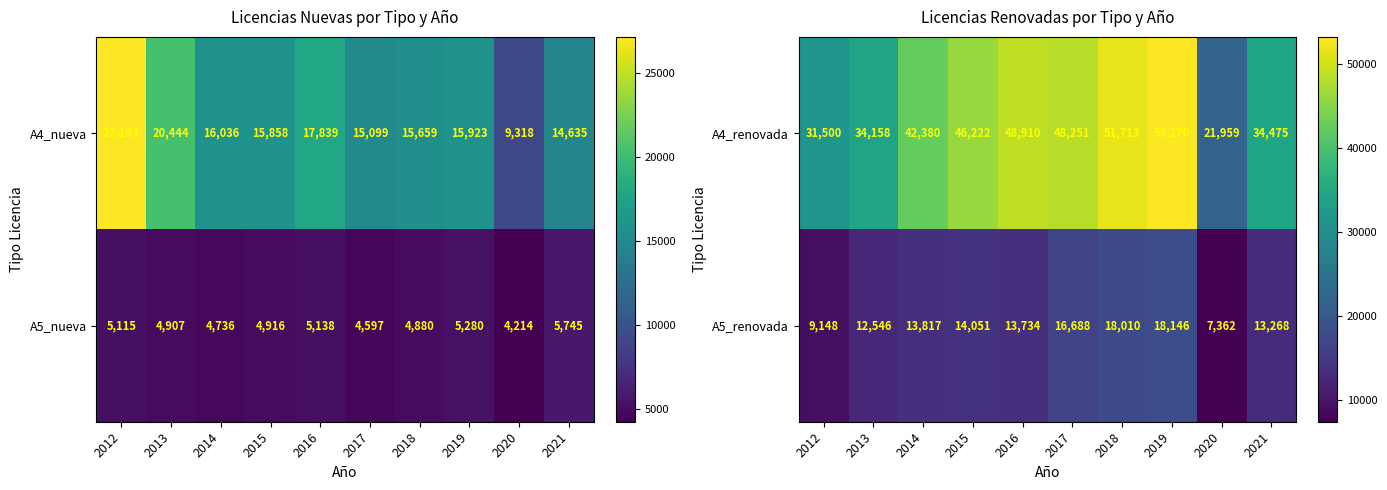

Reading right to left, extract all data points from this chart.

A4_renovada: 2021=34475	2020=21959	2019=53270	2018=51713	2017=48251	2016=48910	2015=46222	2014=42380	2013=34158	2012=31500
A5_renovada: 2021=13268	2020=7362	2019=18146	2018=18010	2017=16688	2016=13734	2015=14051	2014=13817	2013=12546	2012=9148